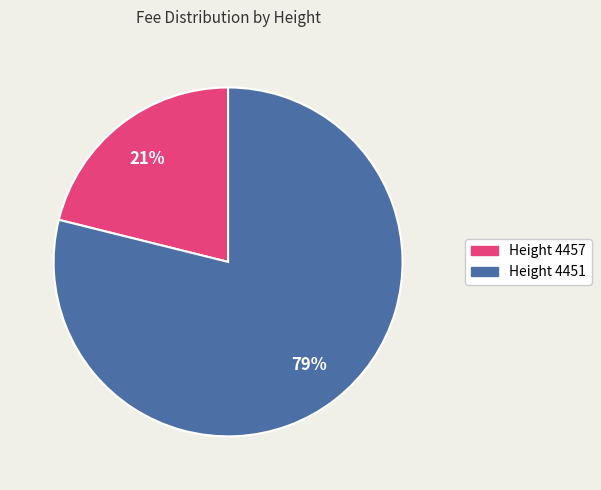

To the nearest percent, what is the average slice percentage?

50%